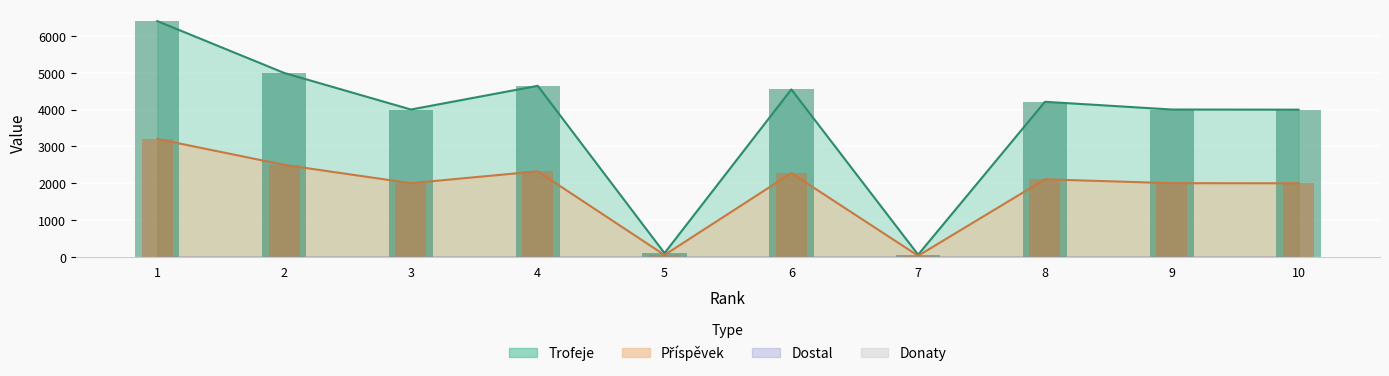

Which series has the largest total across all categories?

Trofeje